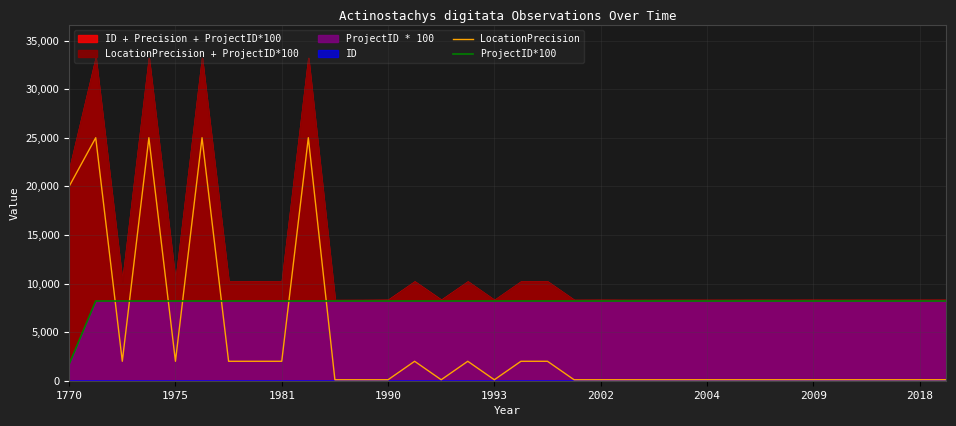

What is the difference between the second highest and second lowest values in the LocationPrecision series?

24900